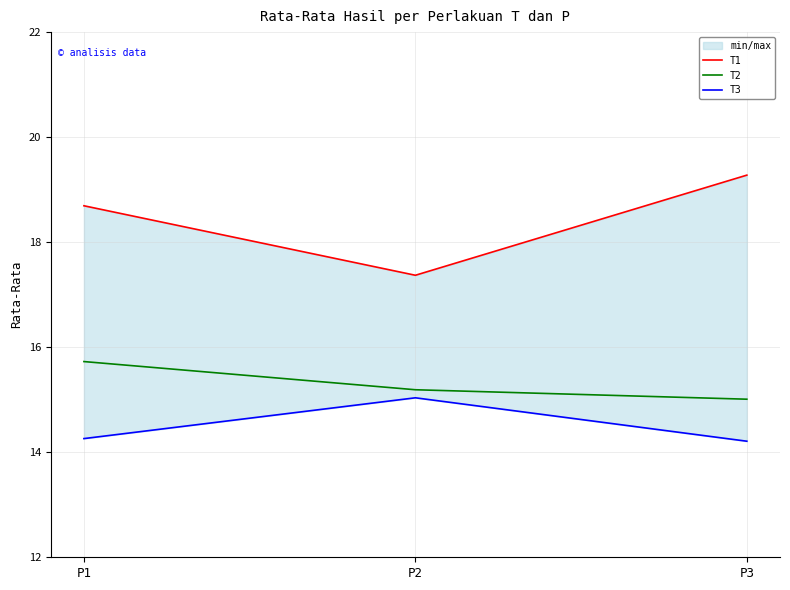

Which series has the largest range (max minus min)?

T1